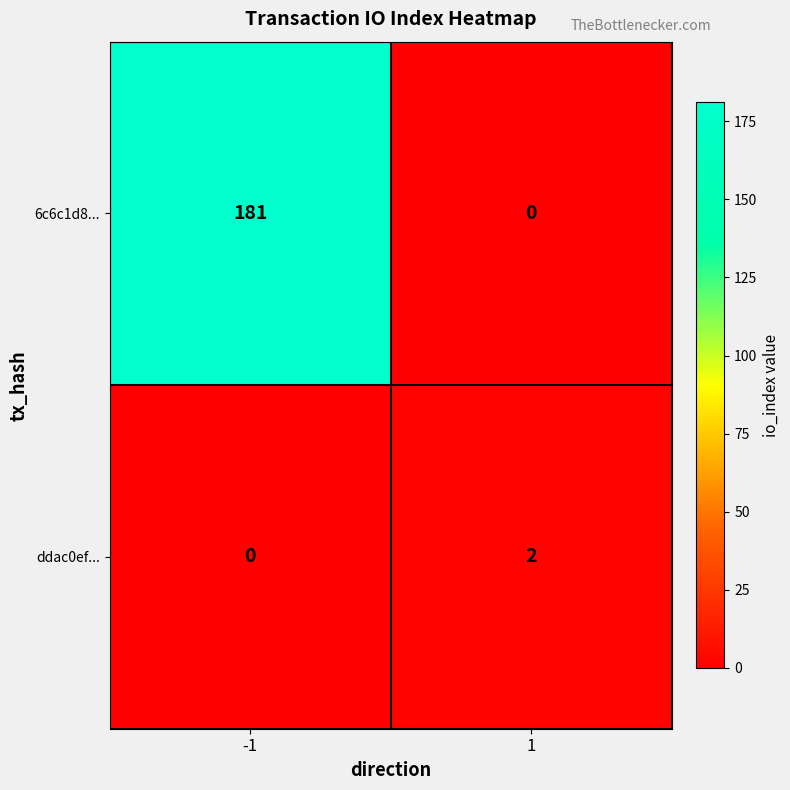

What is the total value across all series at -1?

181